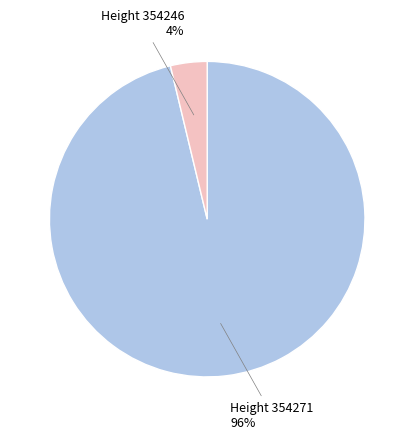

Rank the categories by value from lowest to highest.

Height 354246, Height 354271